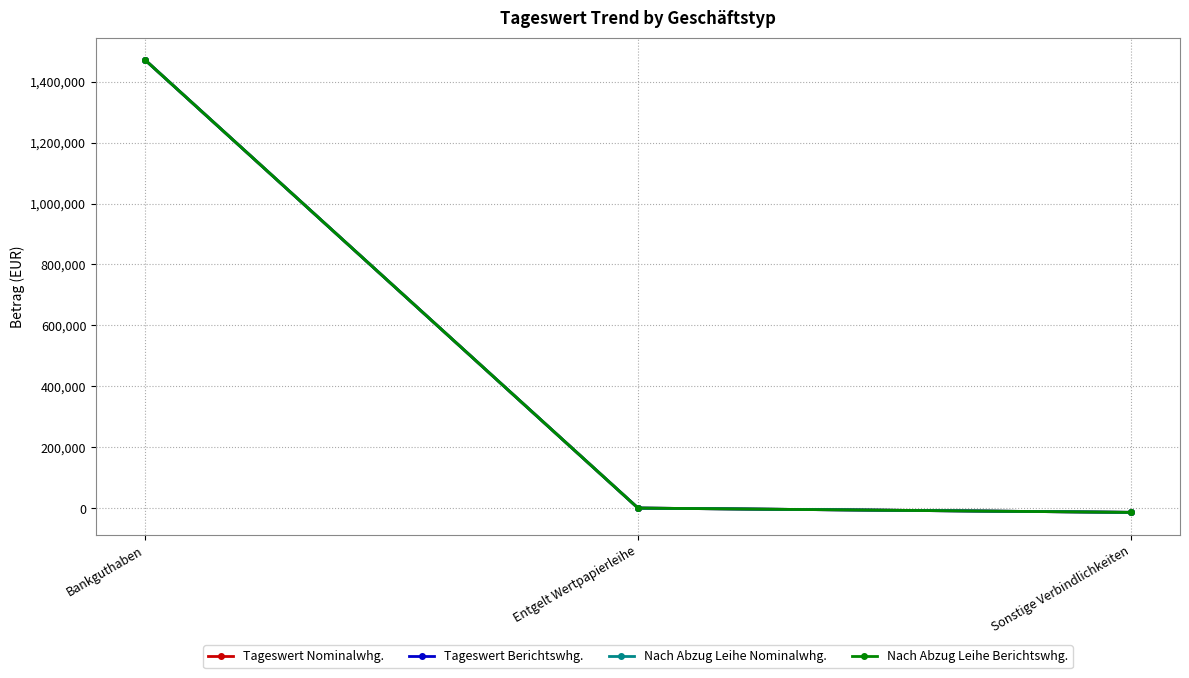

Which series has the widest spread of values?

Tageswert Nominalwhg.